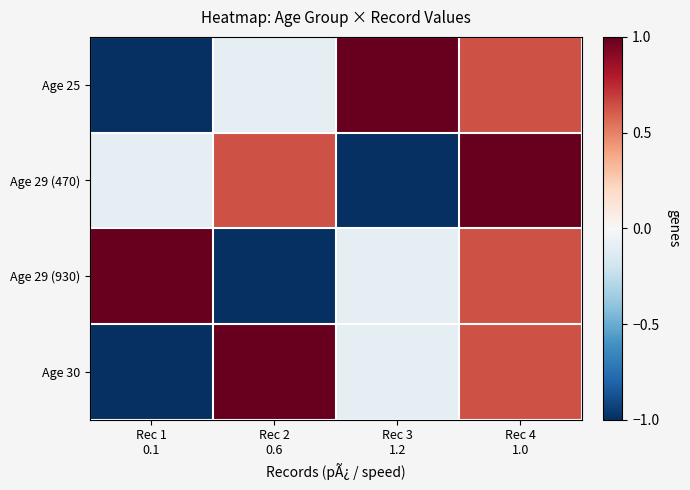

Between Rec 1 0.1 and Rec 2 0.6, which series saw the biggest shift?

Age 29 (930)